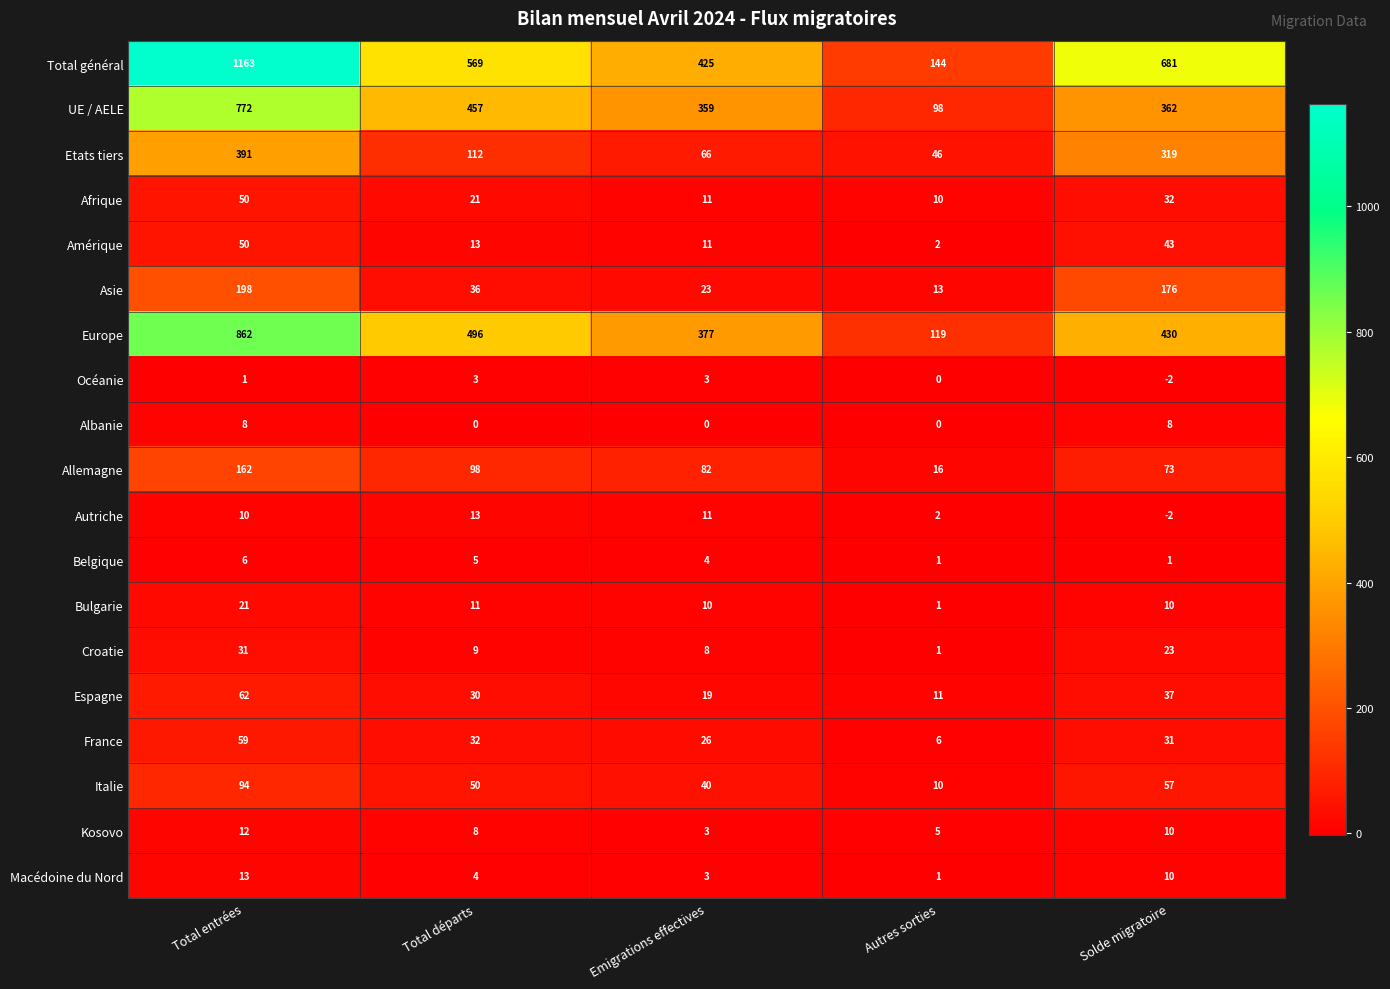

What is the sum of the Belgique values at Total départs and Emigrations effectives?

9